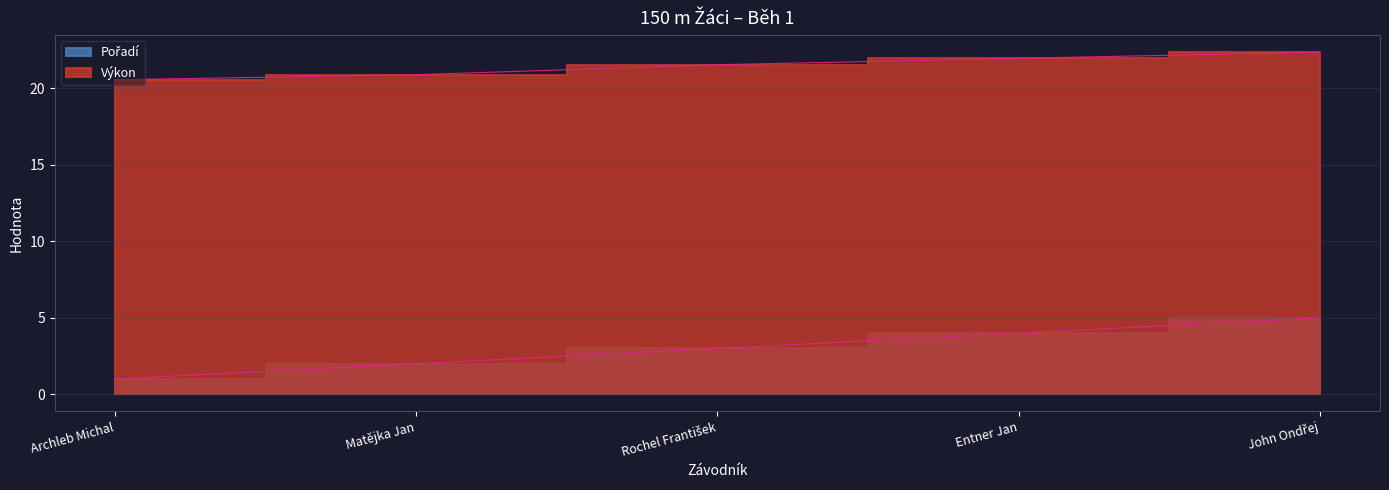

Reading left to right, list all the values displayed in this chart.

Pořadí: 1.0	2.0	3.0	4.0	5.0
Výkon: 20.6	20.9	21.6	22.0	22.4